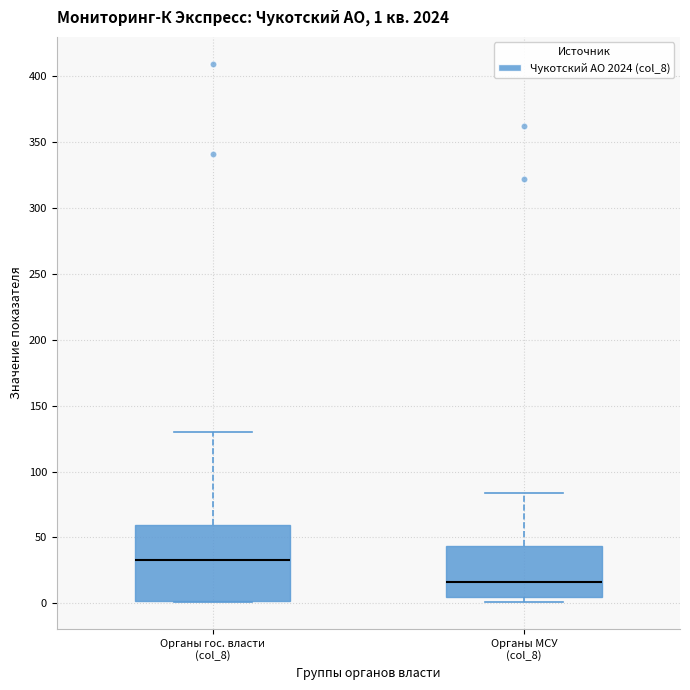

Which box has the lowest median line?

Органы МСУ (col_8)